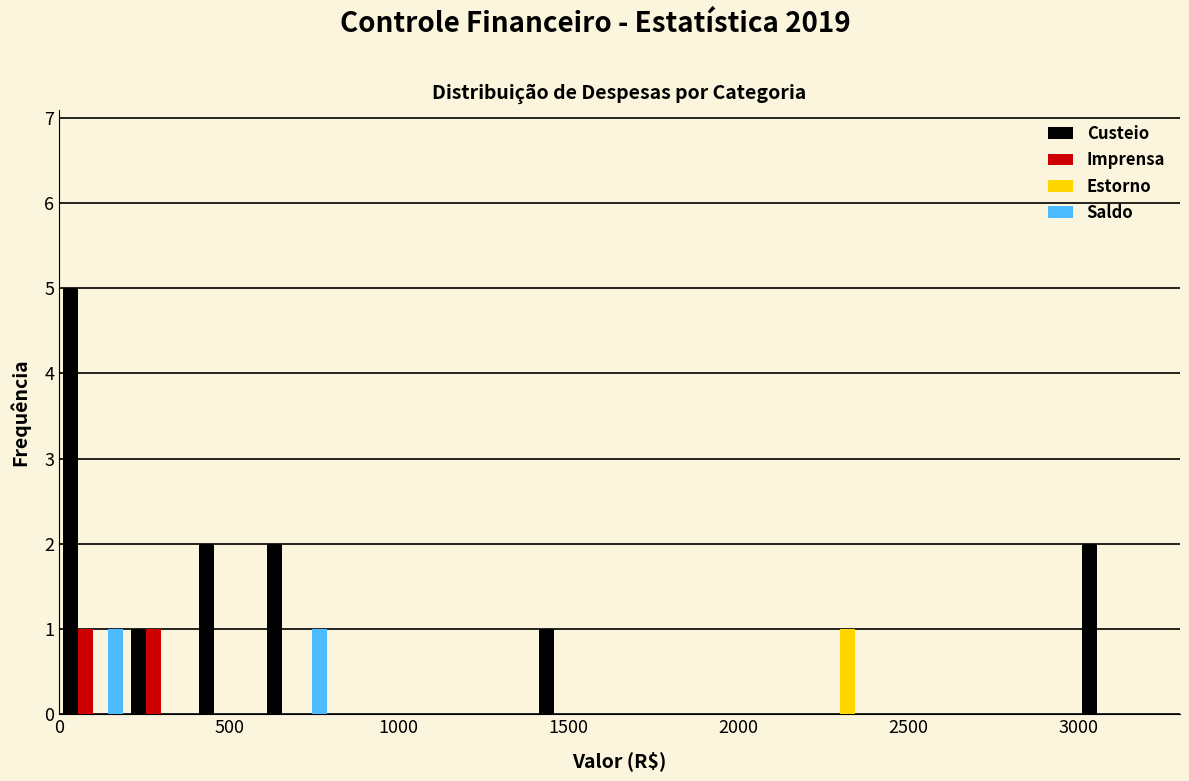

In the Custeio series, which range on the x-axis has the tallest bar?

0 to 200